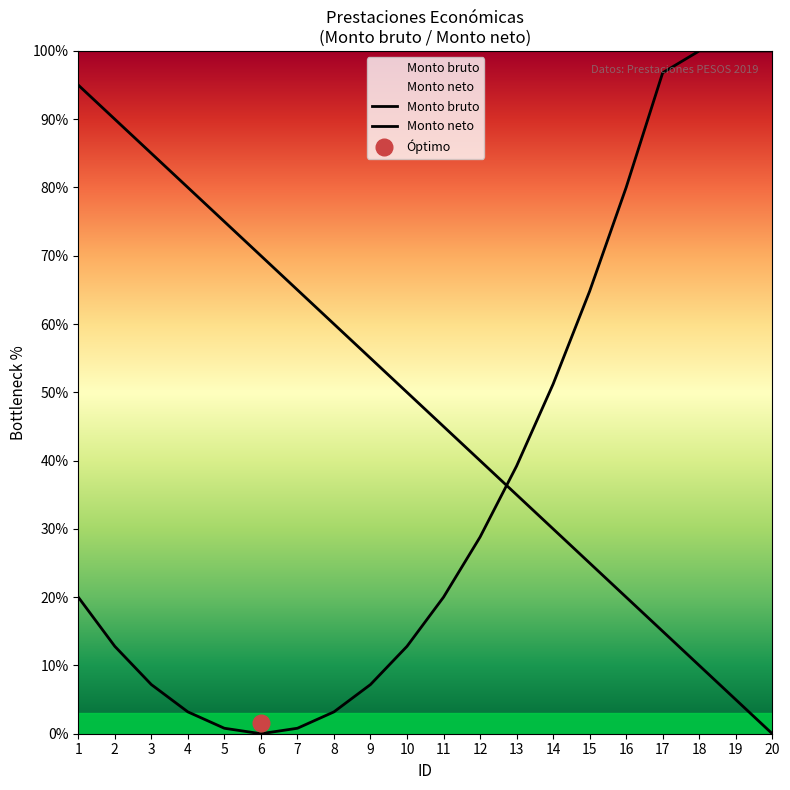

How many values in the Monto neto series exceed 20?

9